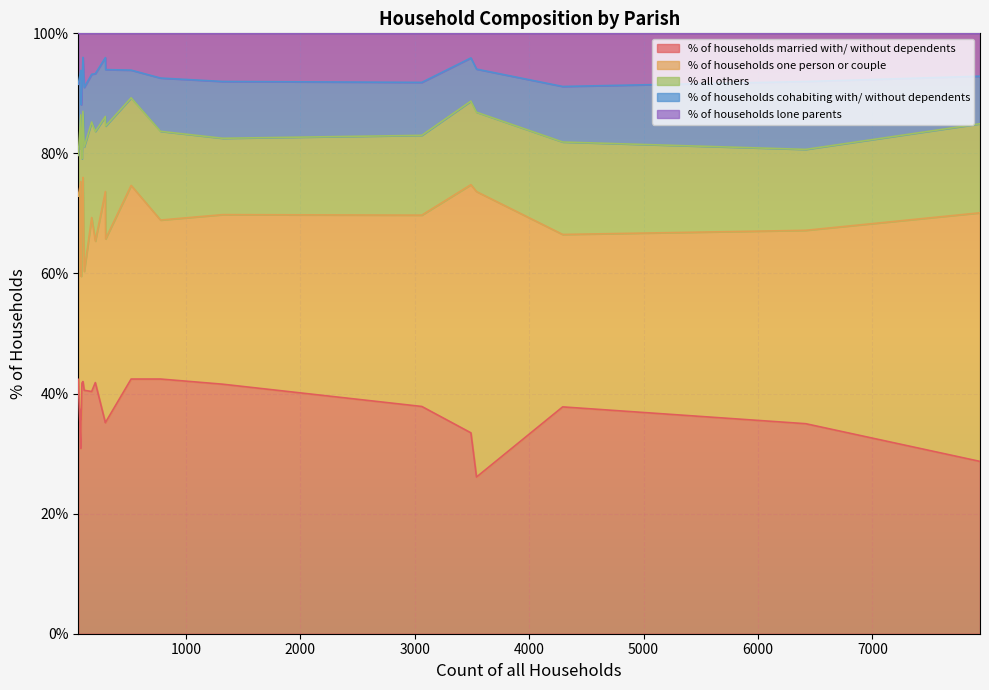

What is the highest value of the % of households married with/ without dependents series?

42.4